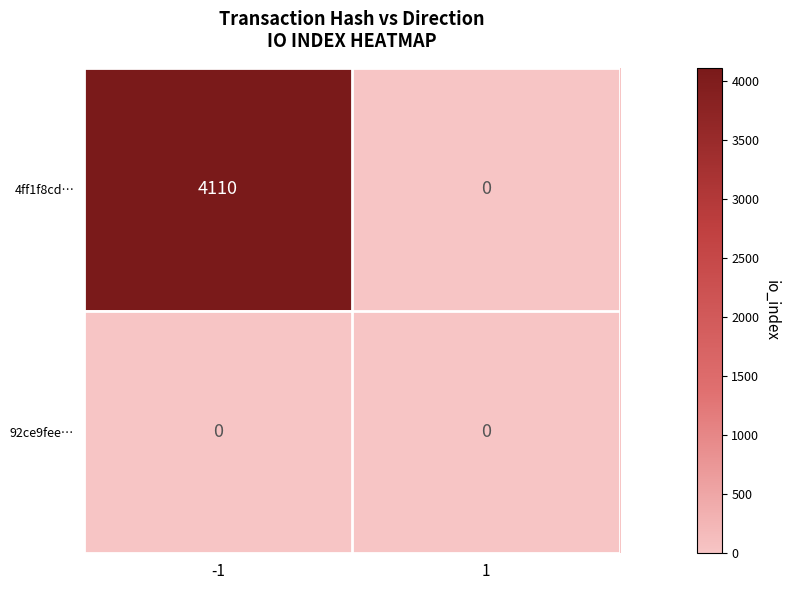

The 4ff1f8cd… series shows 4110 at -1. True or false?

True